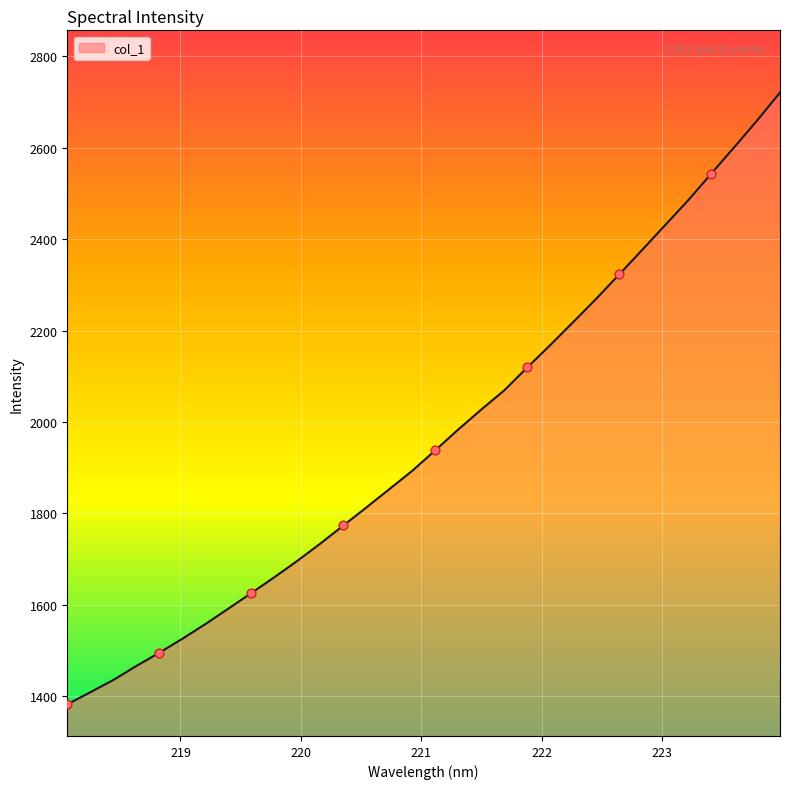

What is the minimum value shown in the chart?

1382.7